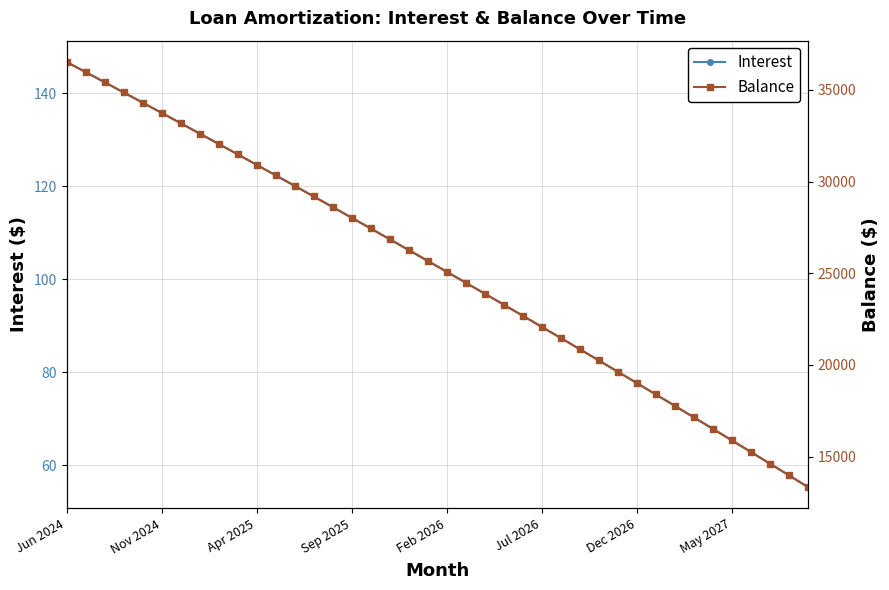

The value of Interest at May 2027 is 65.4. True or false?

True